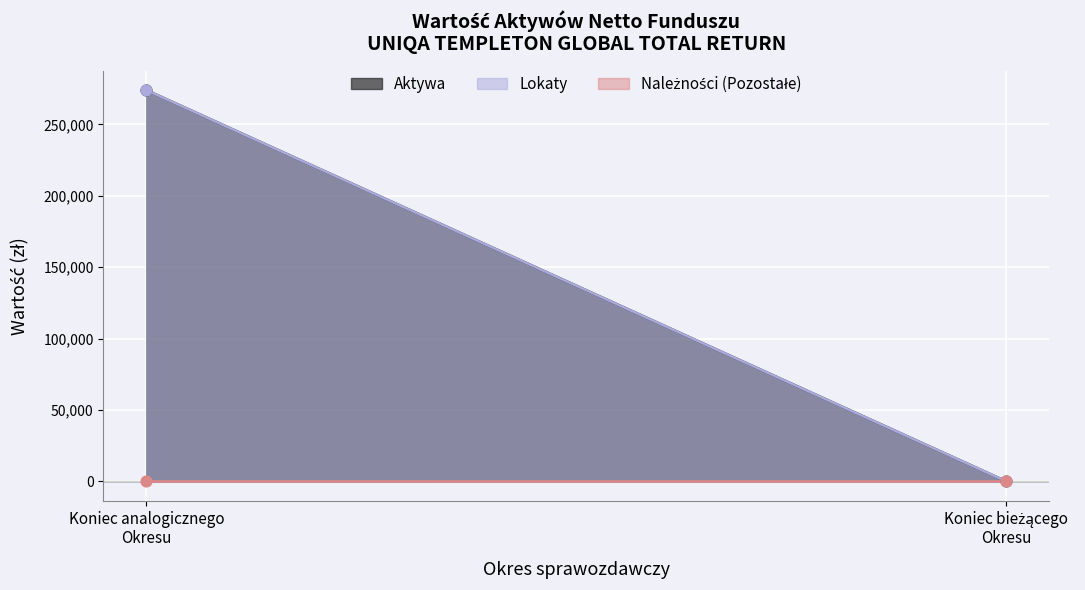

Which series has the largest total across all categories?

Aktywa